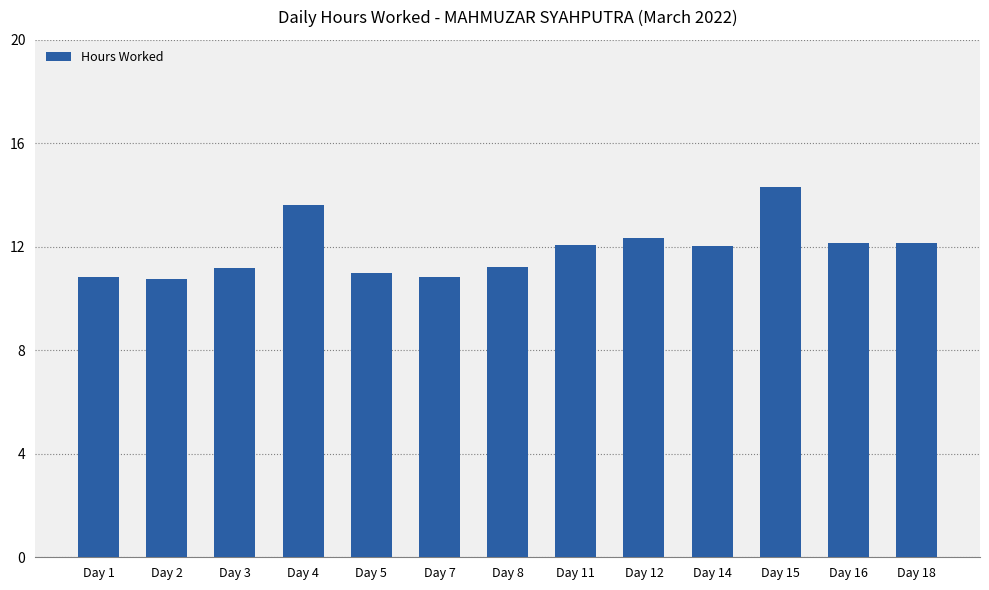

True or false: the data shows 13.6 at Day 4.

True